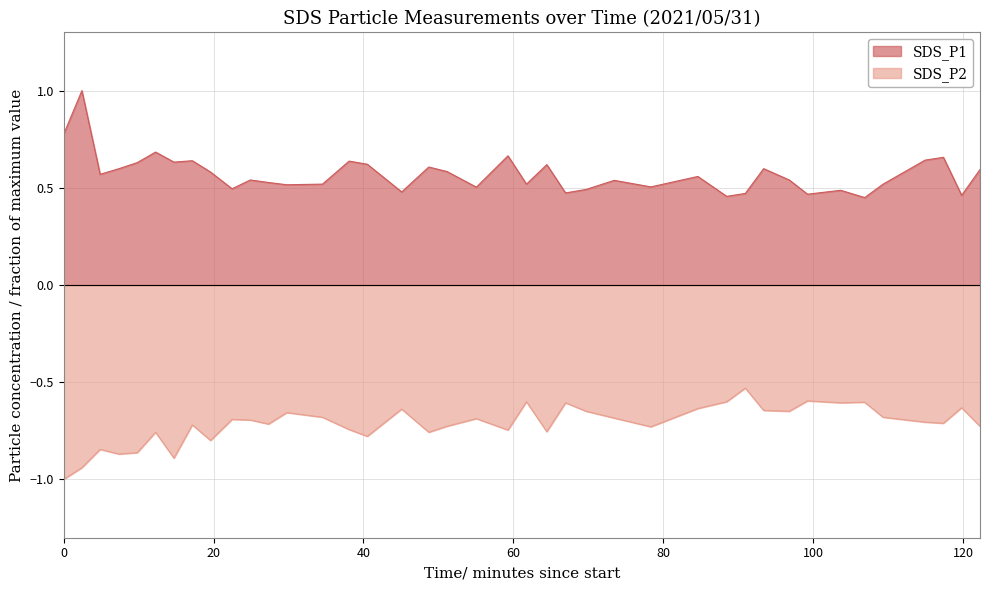

What are all the series names shown in the legend?

SDS_P1, SDS_P2